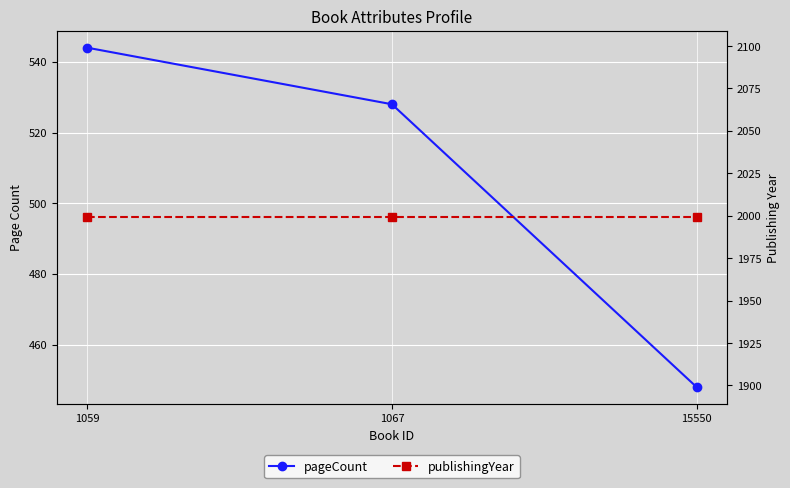

True or false: publishingYear has a value of 1999 at 1067.

True